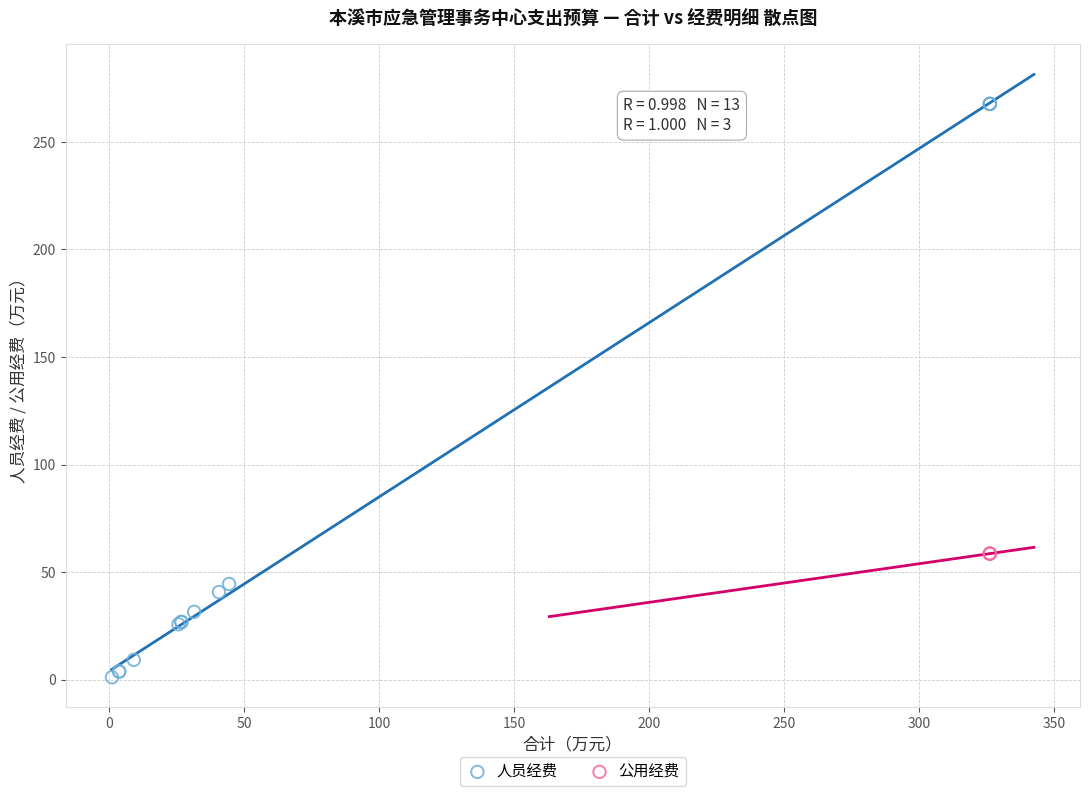

Which series contains the highest Y value?

人员经费